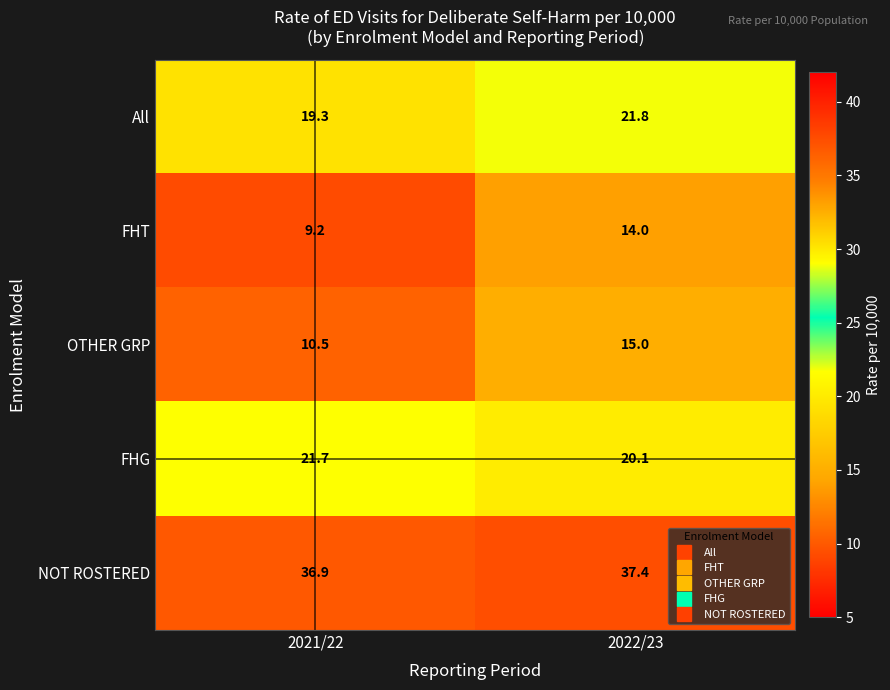

Rank the series by their maximum value, from lowest to highest.

FHT, OTHER GRP, FHG, All, NOT ROSTERED